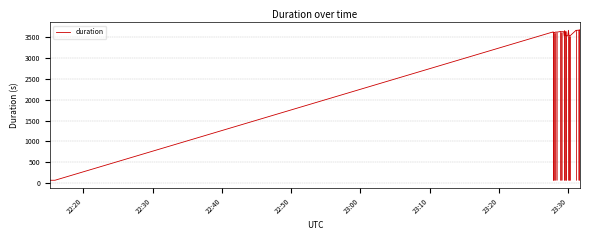

Reading right to left, list all the values displayed in this chart.

3675.6	3655.1	3668.8	3663.2	3665.6	3649.4	3663.4	3529.8	3528.6	3527.7	3529.2	3528.5	3660.6	3528.3	3528.8	3512.4	3639.0	3531.7	3649.8	3636.6	3521.6	3627.3	3628.1	3628.7	3628.3	3633.5	3627.3	3616.6	3620.3	3615.4	3608.0	3604.8	3619.3	3615.1	3608.6	3620.3	3618.5	68.9	69.1	69.5